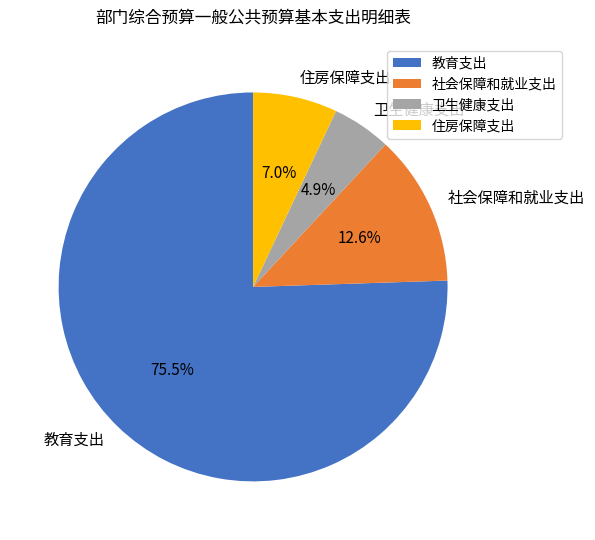

To the nearest percent, what is the difference between the 社会保障和就业支出 and 教育支出 slice percentages?

63%